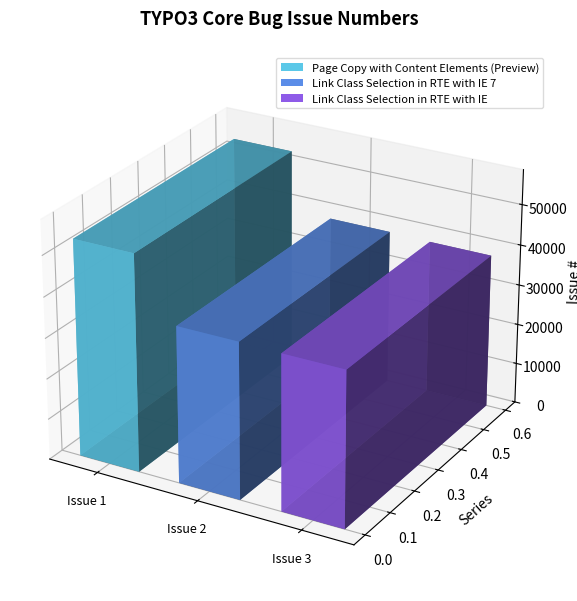

Reading left to right, list all the values displayed in this chart.

Page Copy with Content Elements (Preview)=53227	Link Class Selection in RTE with IE 7=38387	Link Class Selection in RTE with IE=38170